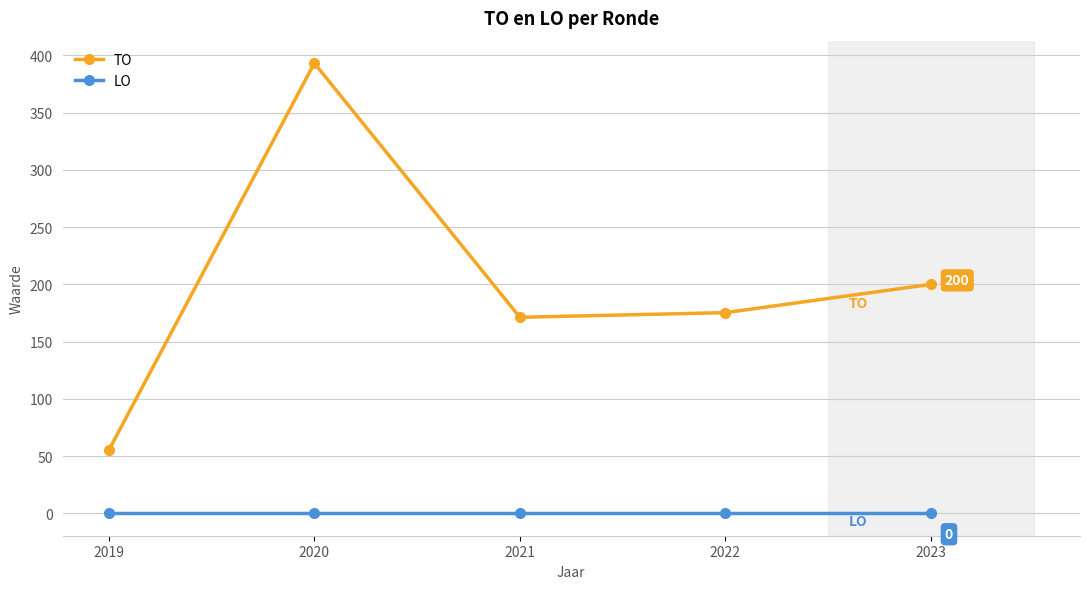

What value does the TO series have at 2021?

171.2